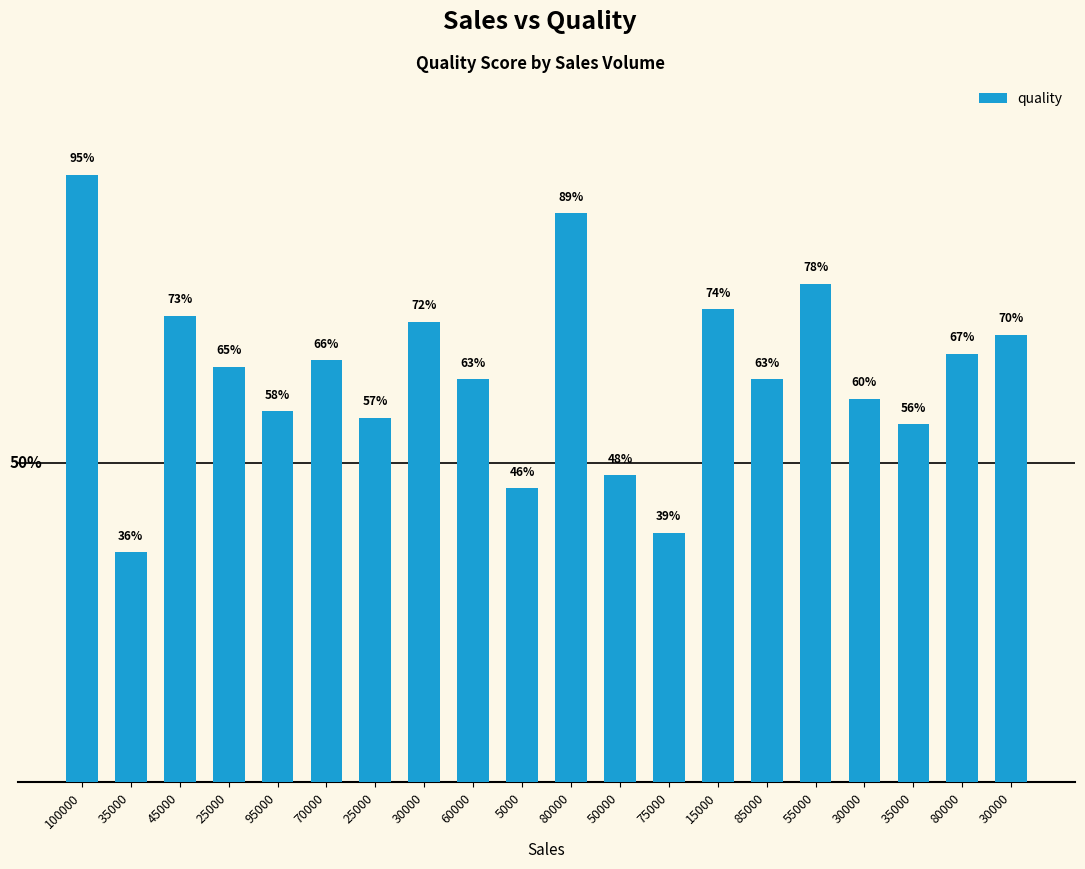

Does the chart contain any negative values?

No